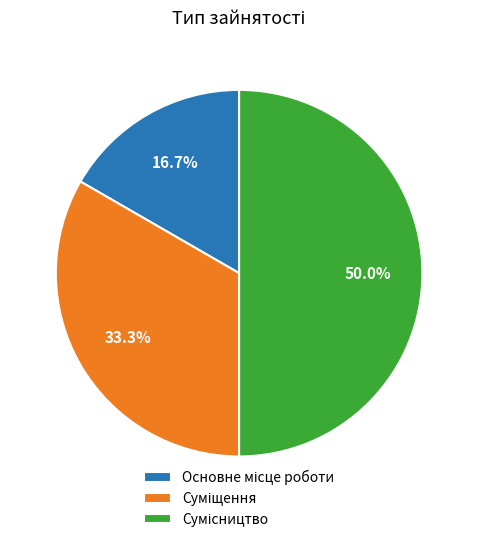

True or false: Основне місце роботи accounts for 17% of the total.

True